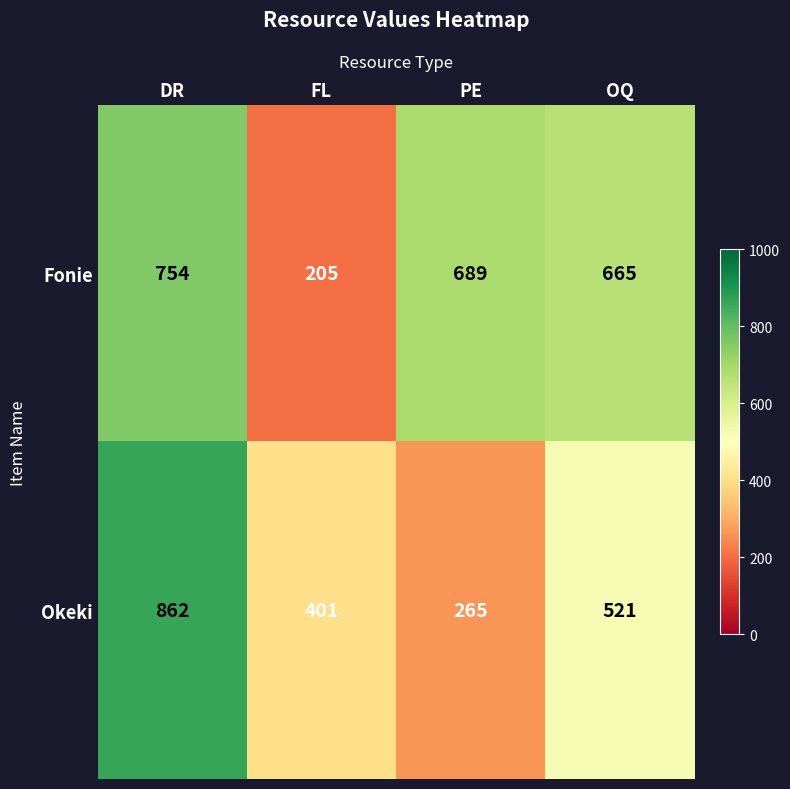

Rank the categories by Fonie value from highest to lowest.

DR, PE, OQ, FL